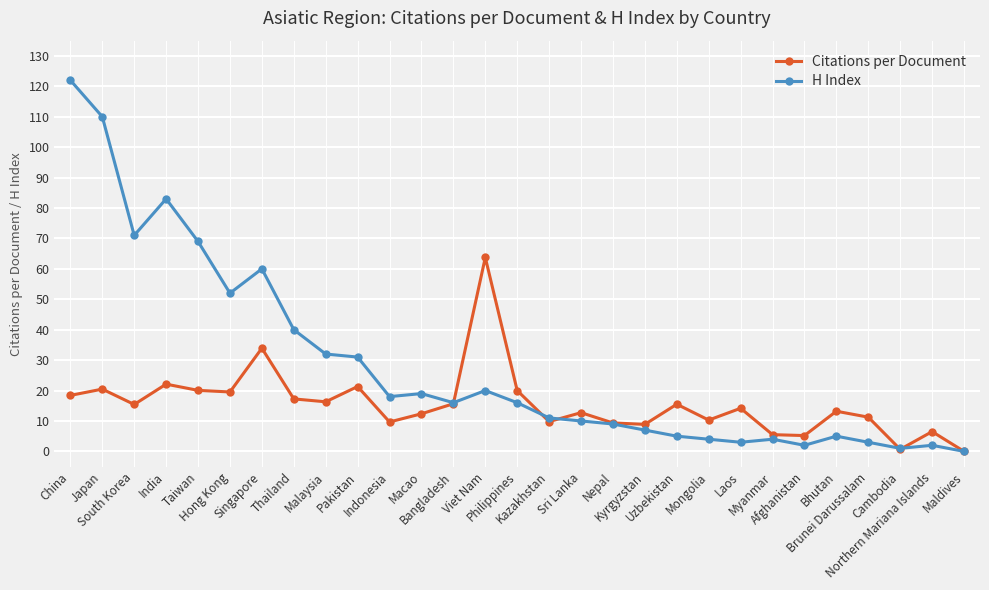

Is the value of Citations per Document at Kyrgyzstan greater than the value of H Index at Myanmar?

Yes